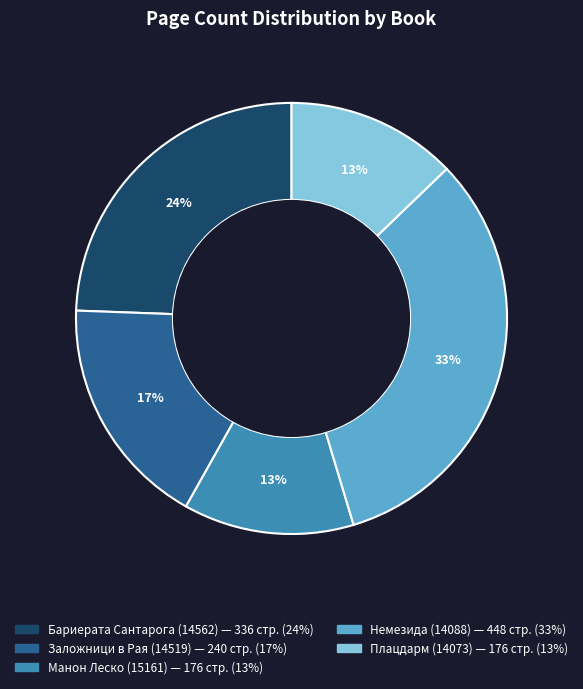

To the nearest percent, what is the combined percentage of Заложници в Рая (14519) and Манон Леско (15161)?

30%